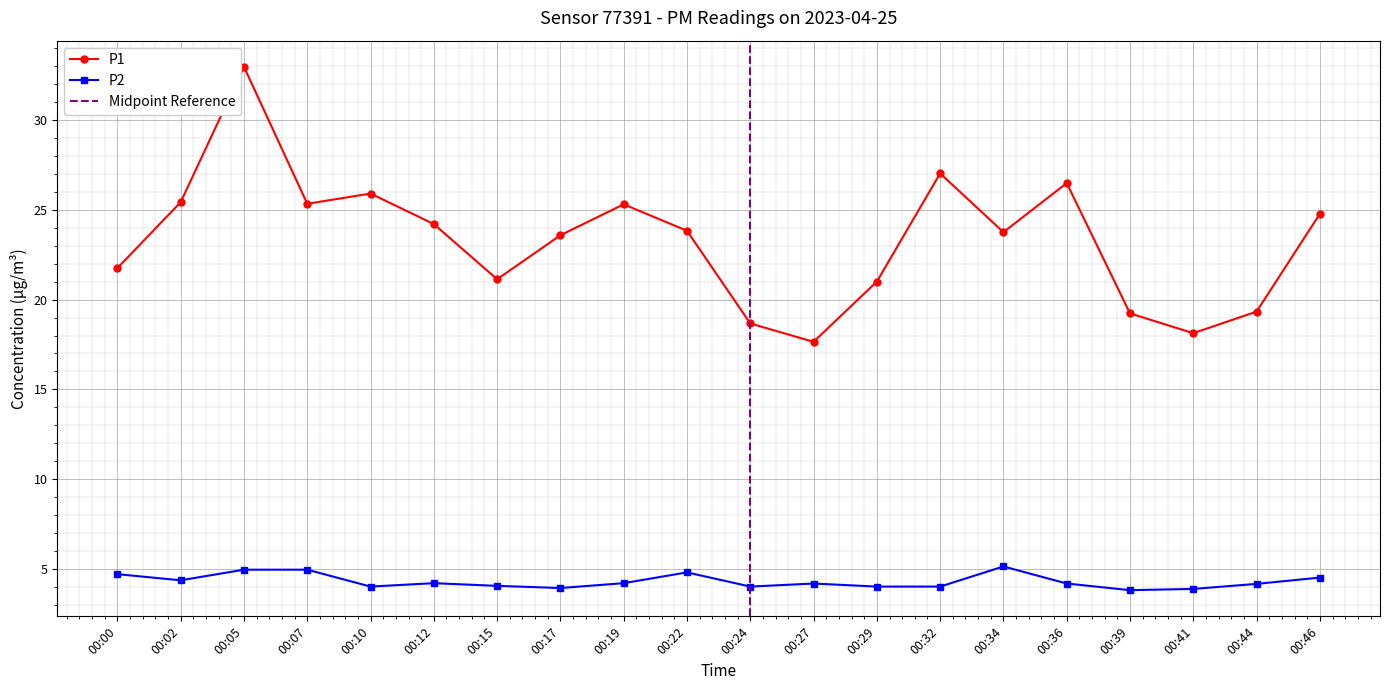

What is the total value across all series at 00:34?

28.9